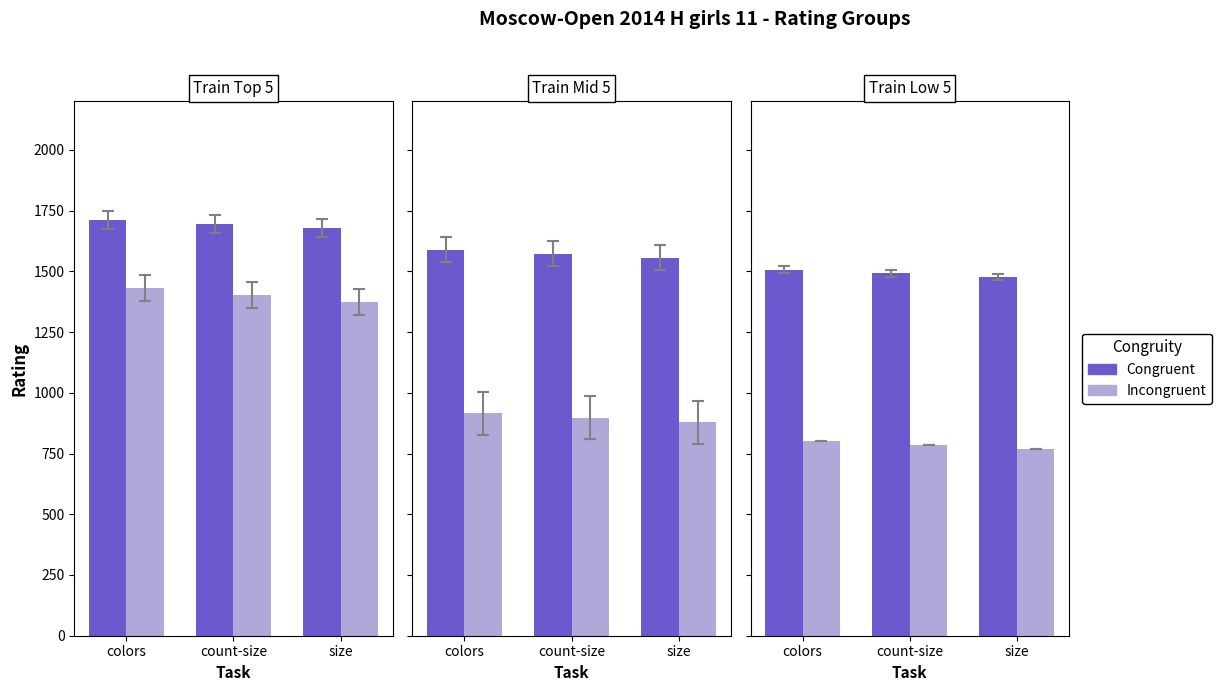

What is the label of the 2nd bar from the right?

count-size